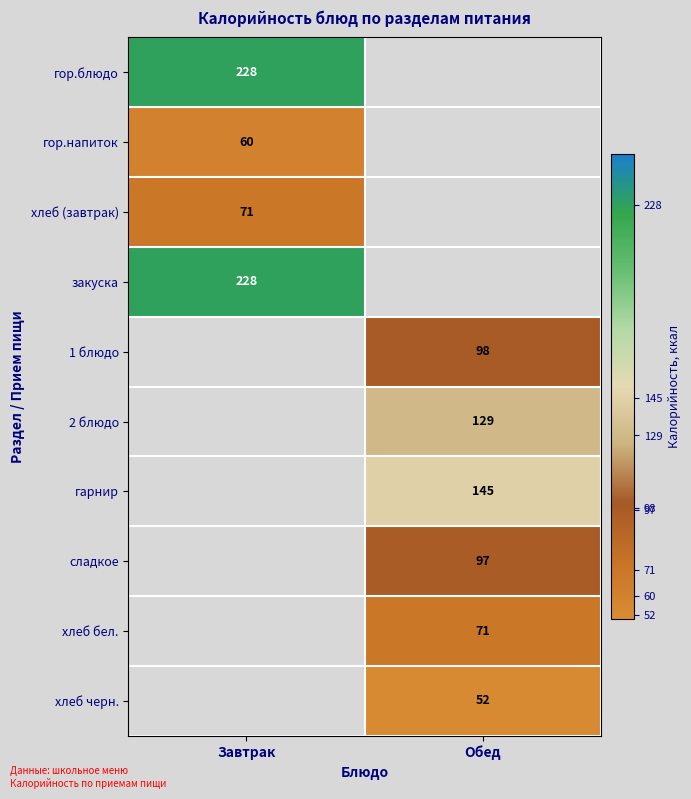

At which category does the chart reach its minimum across all series?

Обед